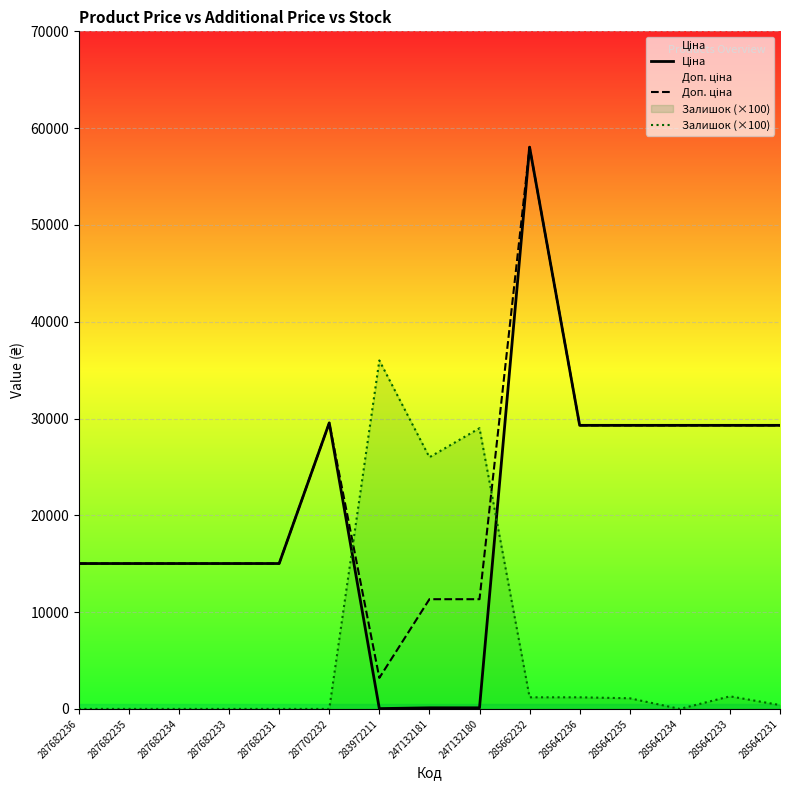

What is the average value of the Доп. ціна series?

22335.3